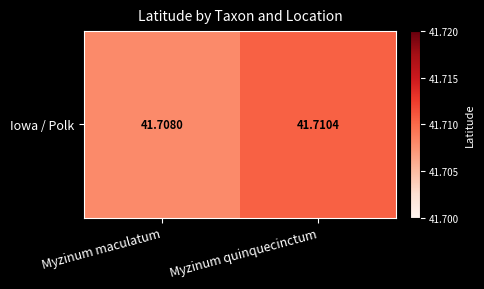

Which category has the lowest value across all series?

Myzinum maculatum